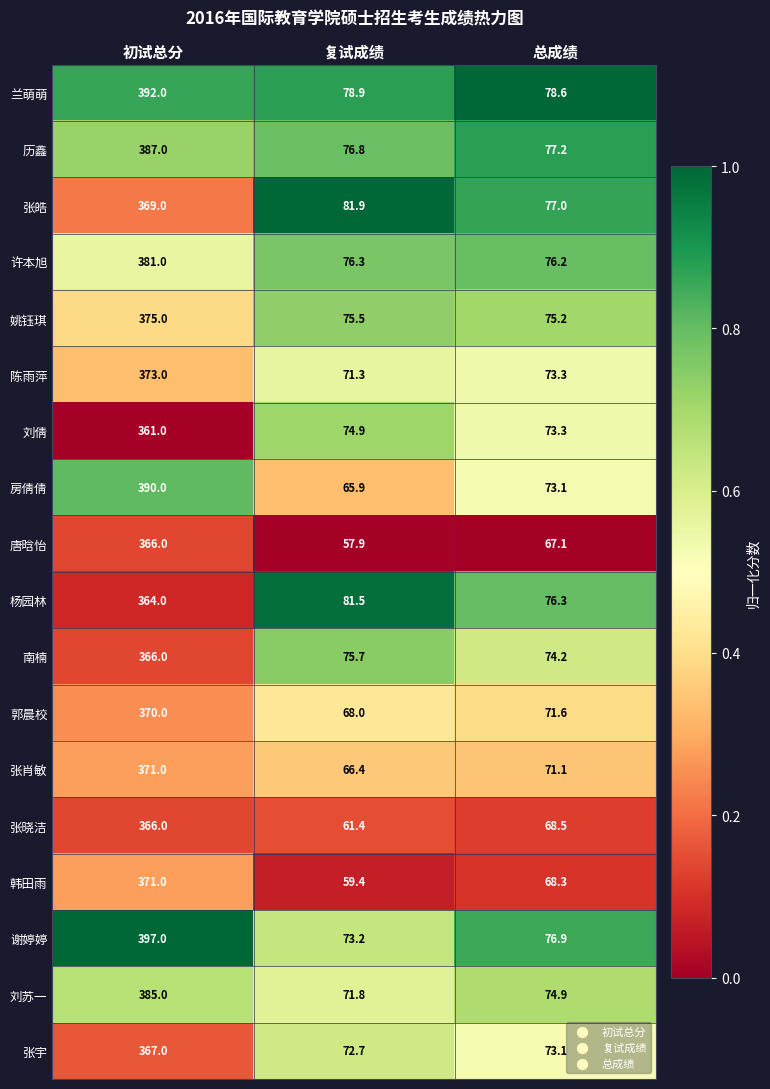

The 张宇 series shows 72.7 at 复试成绩. True or false?

True